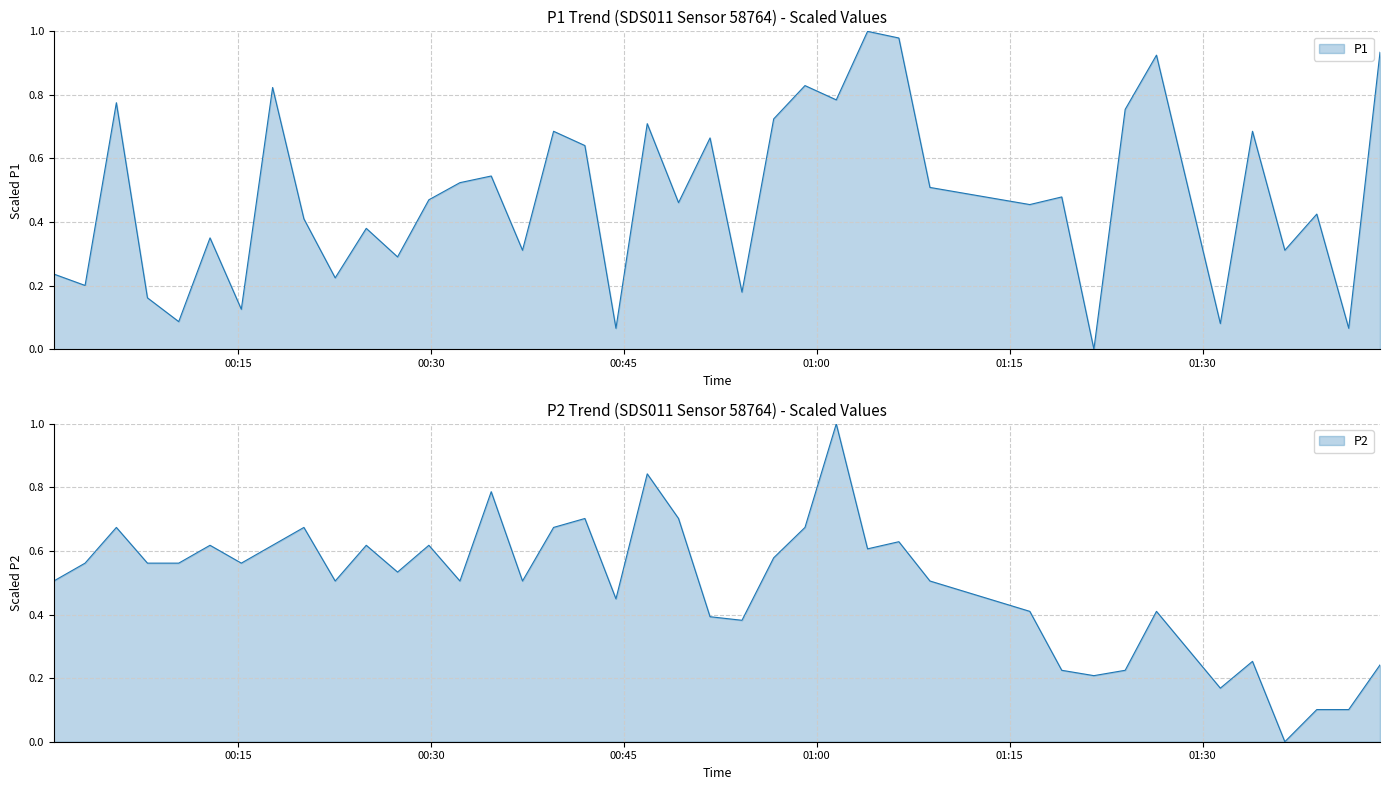

What is the sum of all P2 values?

19.9